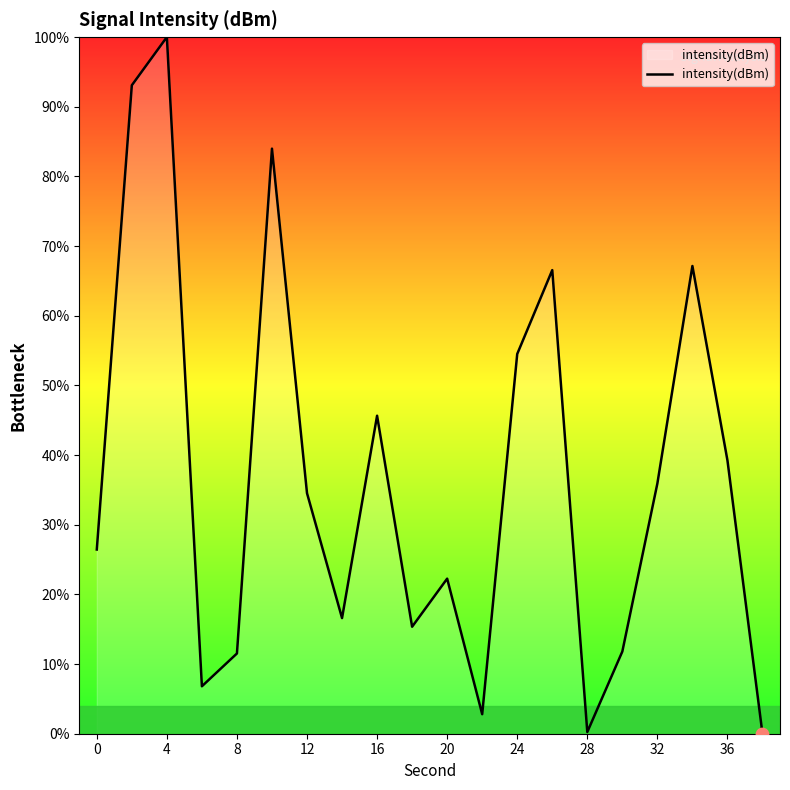

What is the difference between the maximum and minimum values?

100.0